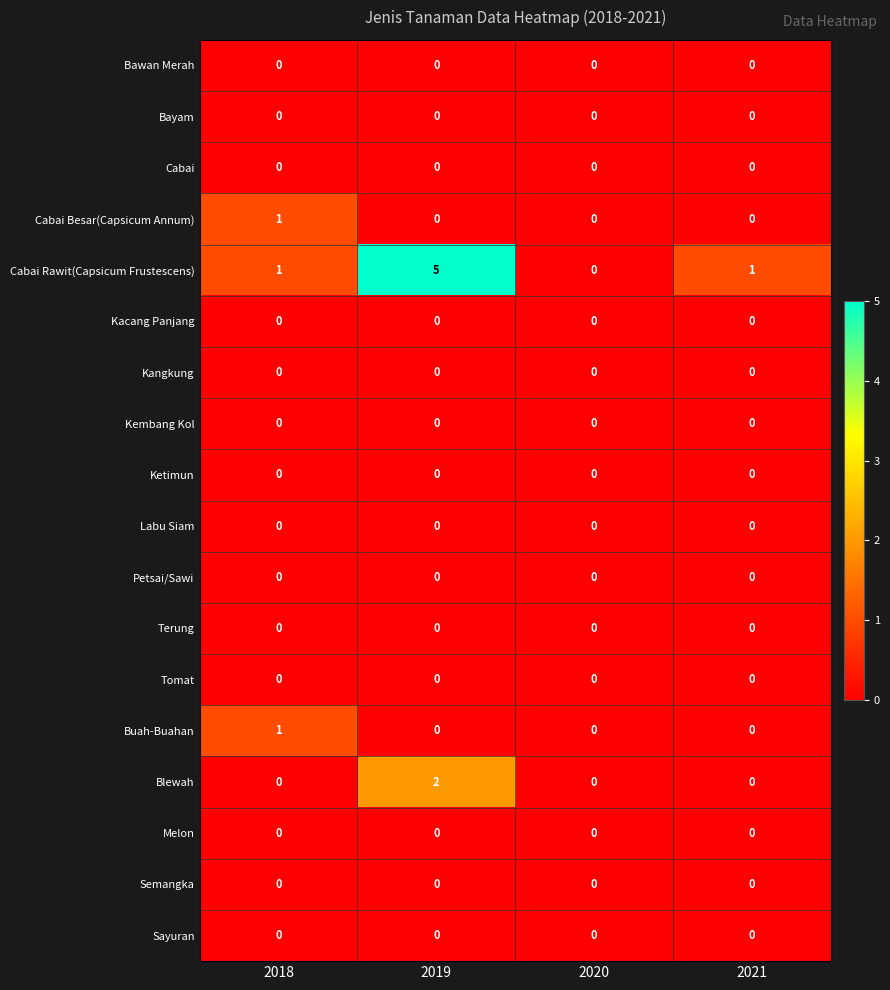

What is the total value across all series at 2021?

1